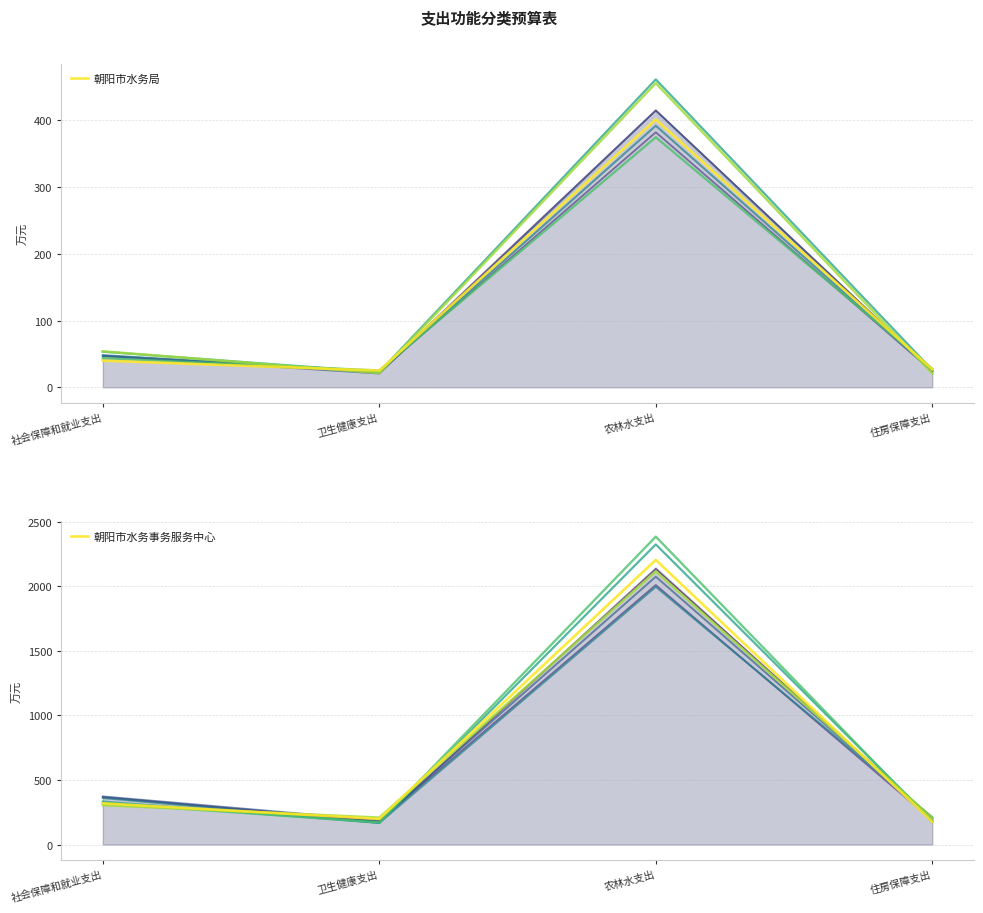

Reading left to right, extract all data points from this chart.

朝阳市水务局: 社会保障和就业支出=39.9	卫生健康支出=25.0	农林水支出=400.9	住房保障支出=26.8
朝阳市水务事务服务中心: 社会保障和就业支出=319.4	卫生健康支出=198.6	农林水支出=2204.4	住房保障支出=176.9